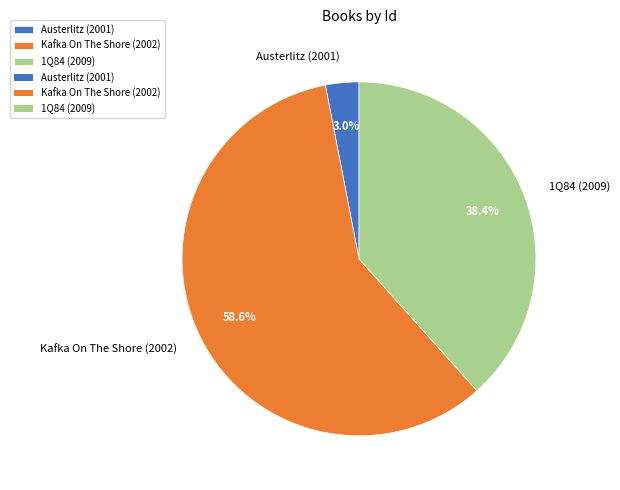

Which has a higher value, Austerlitz (2001) or Kafka On The Shore (2002)?

Kafka On The Shore (2002)